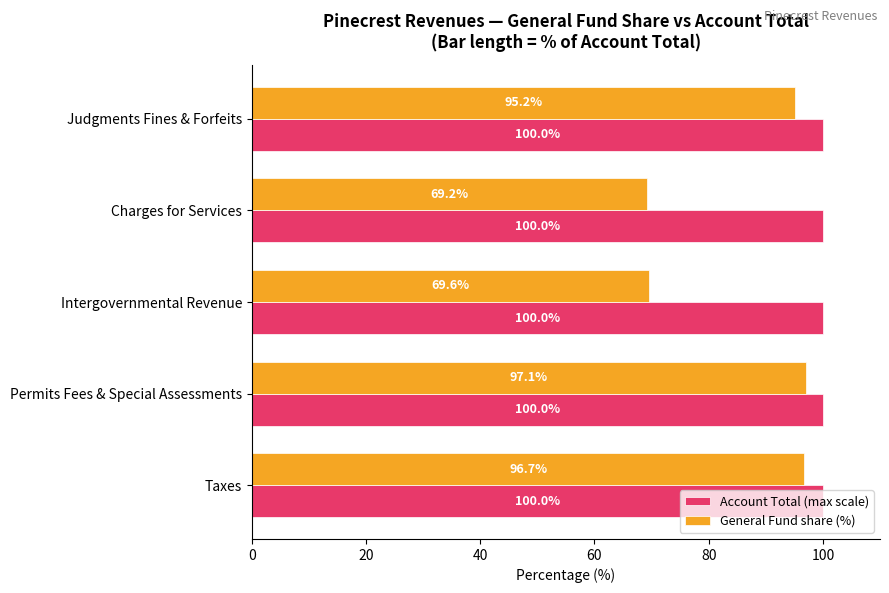

Which series has the largest range (max minus min)?

General Fund share (%)